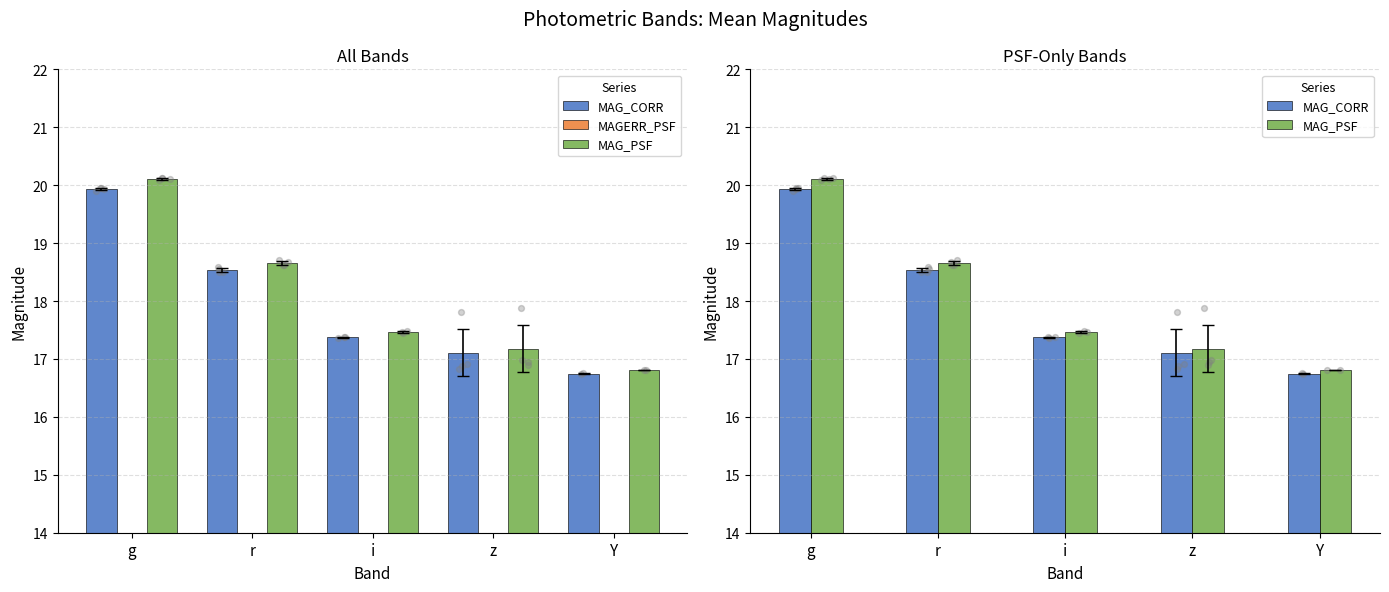

What is the total value across all series at z?

34.3